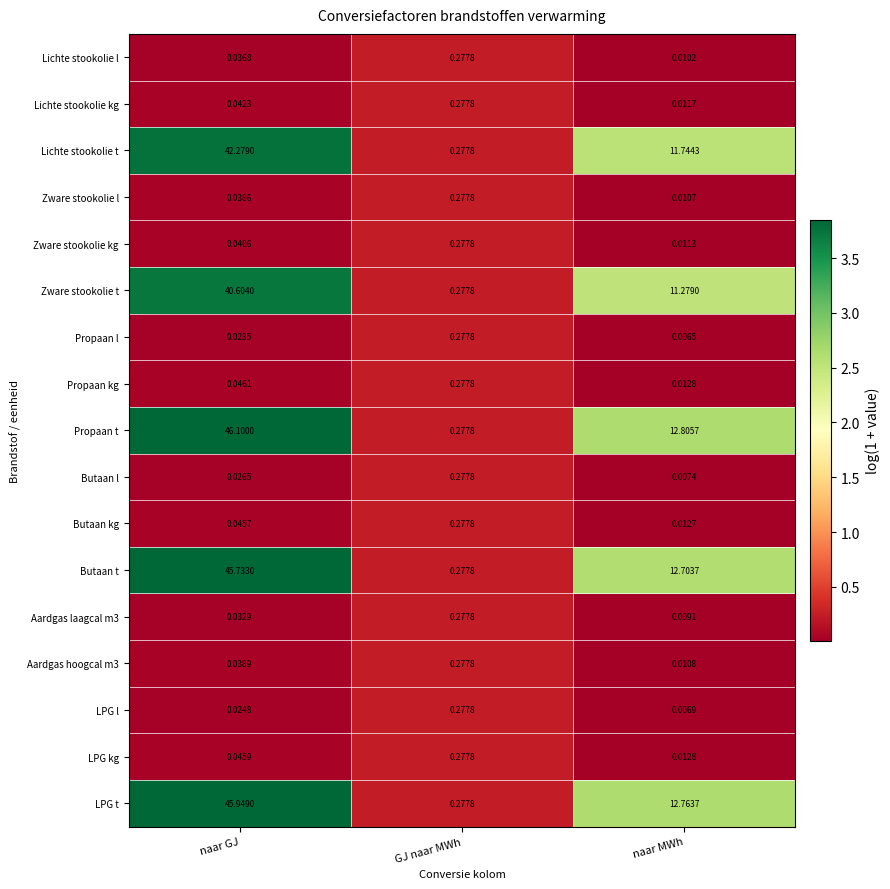

Which category has the highest value in the Lichte stookolie t series?

naar GJ